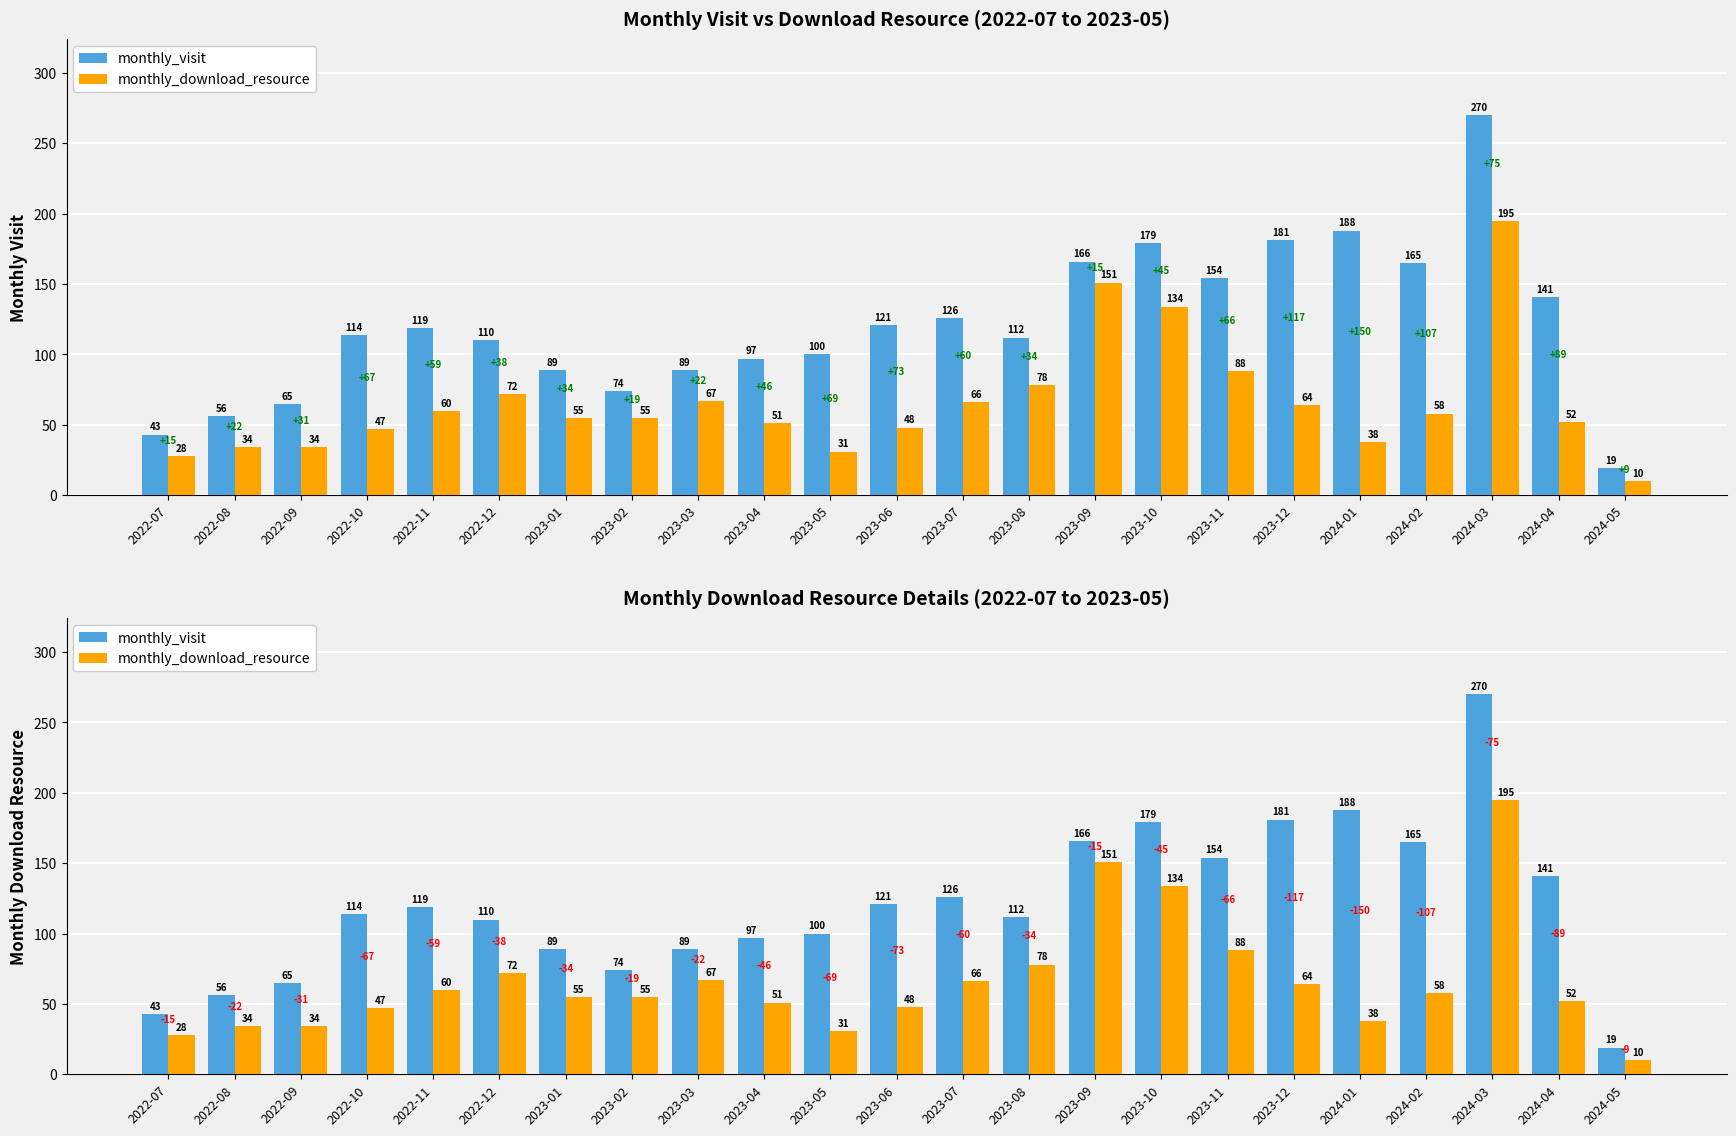

Between 2022-11 and 2023-10, which series saw the biggest shift?

monthly_download_resource